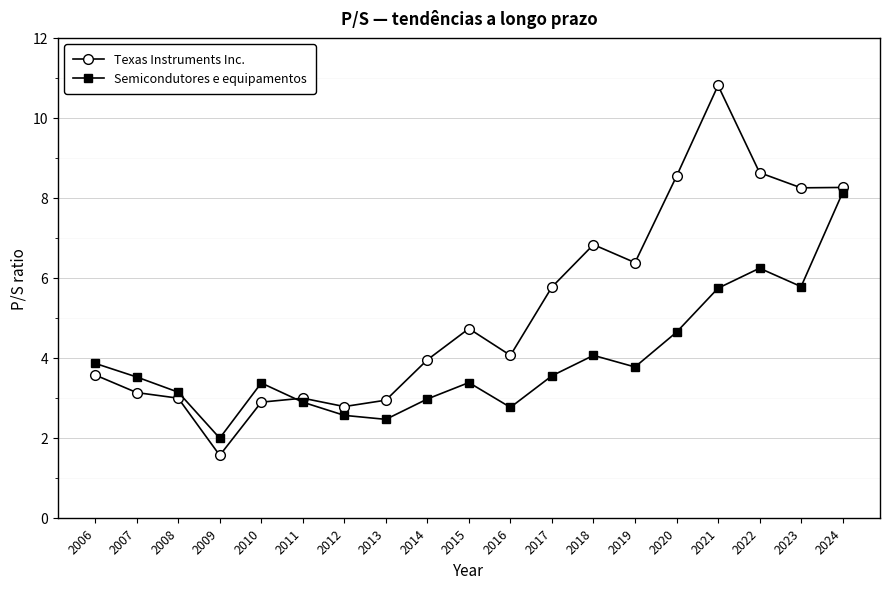

What are all the series names shown in the legend?

Texas Instruments Inc., Semicondutores e equipamentos